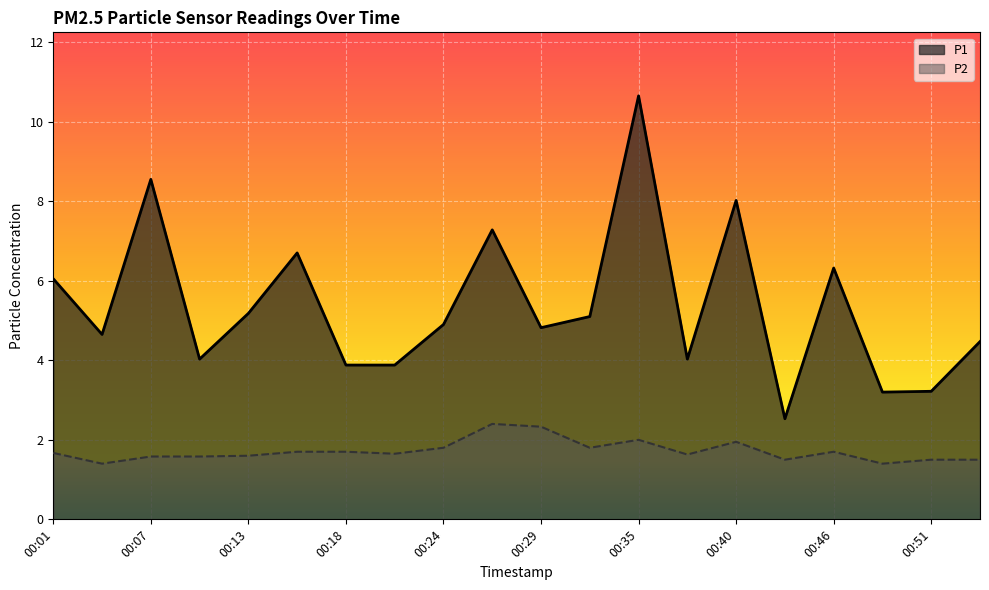

True or false: P1 has more than 2 points higher than both neighbors.

True